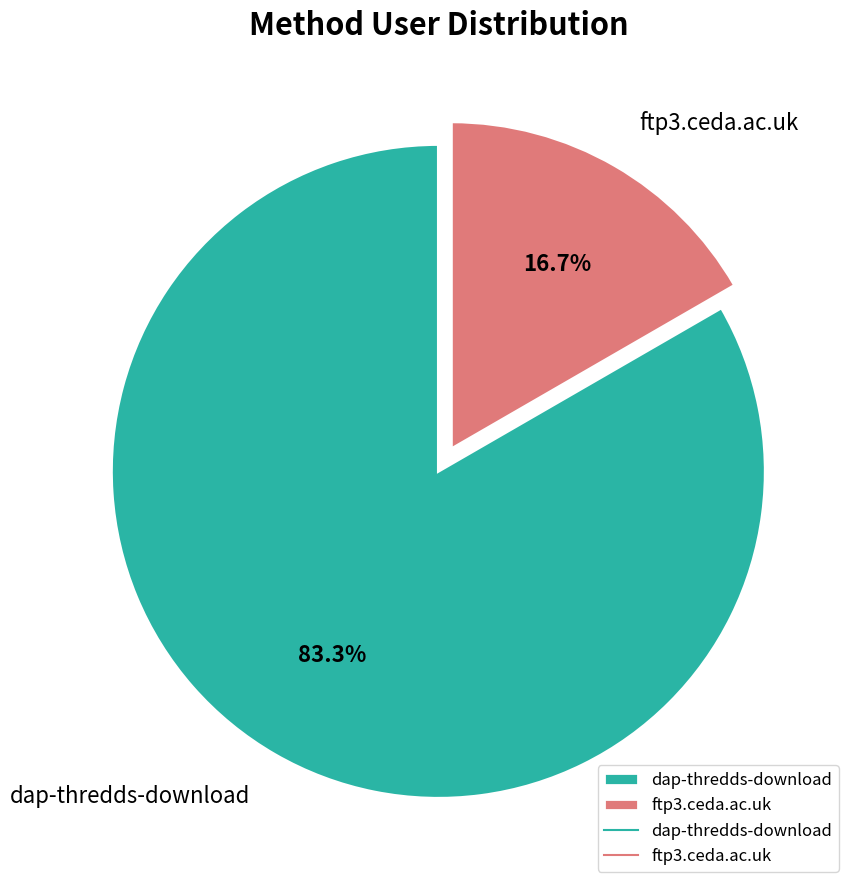

The ftp3.ceda.ac.uk slice represents 17% of the pie. True or false?

True